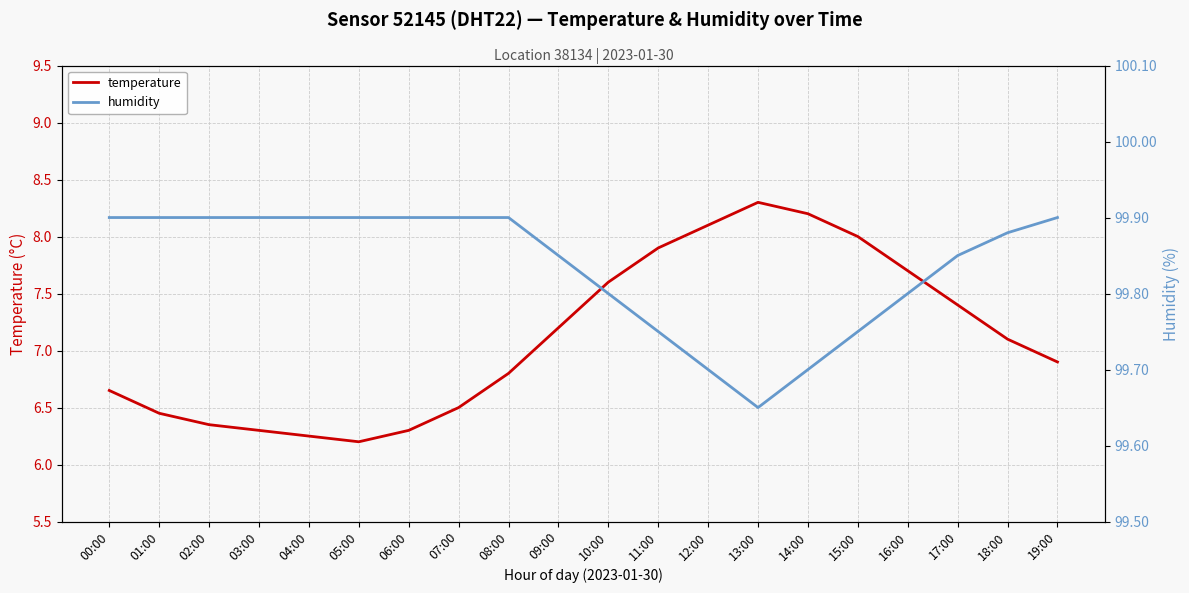

Which category has the lowest value across all series?

05:00